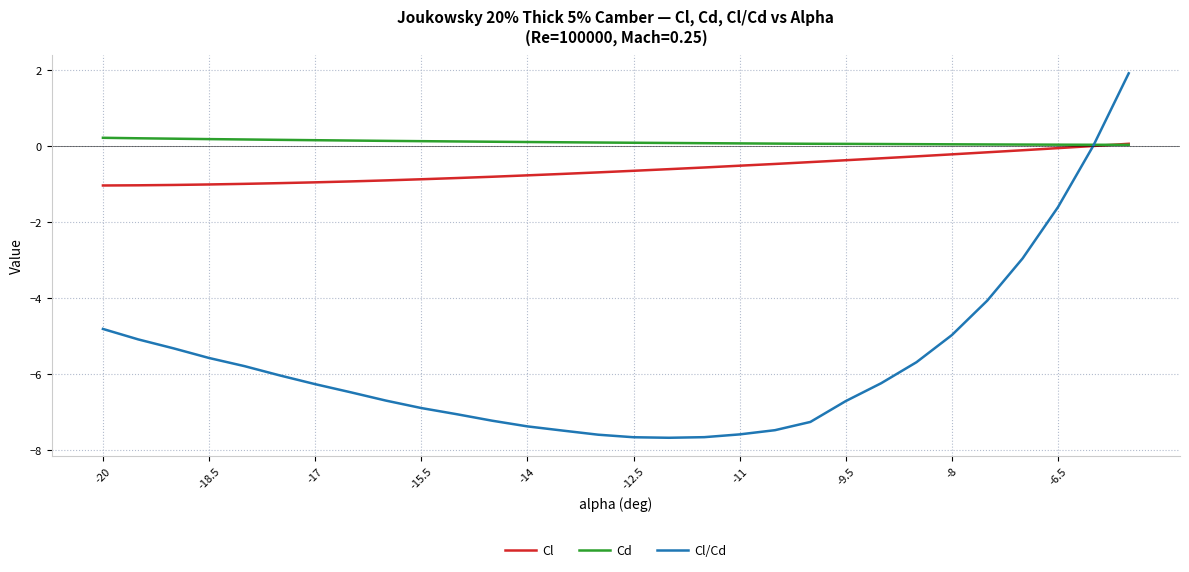

Which series has the largest total across all categories?

Cd